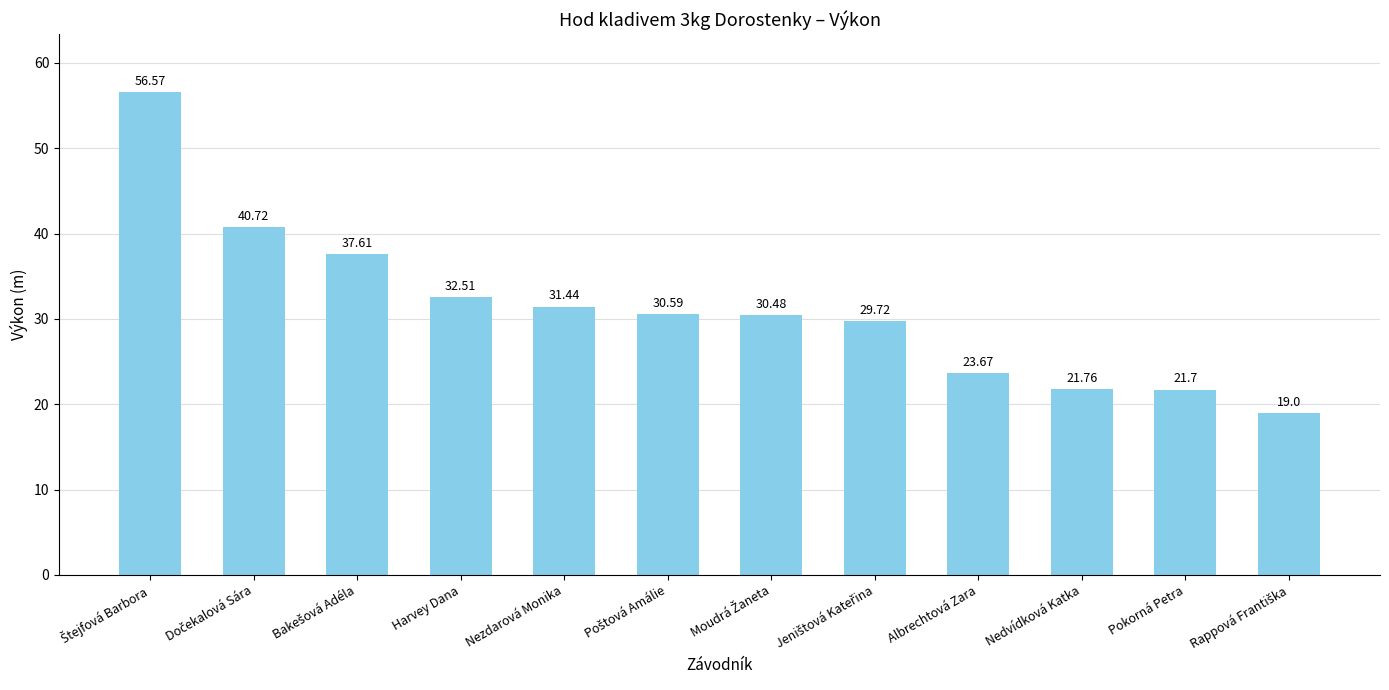

What is the label of the 10th bar from the left?

Nedvídková Katka